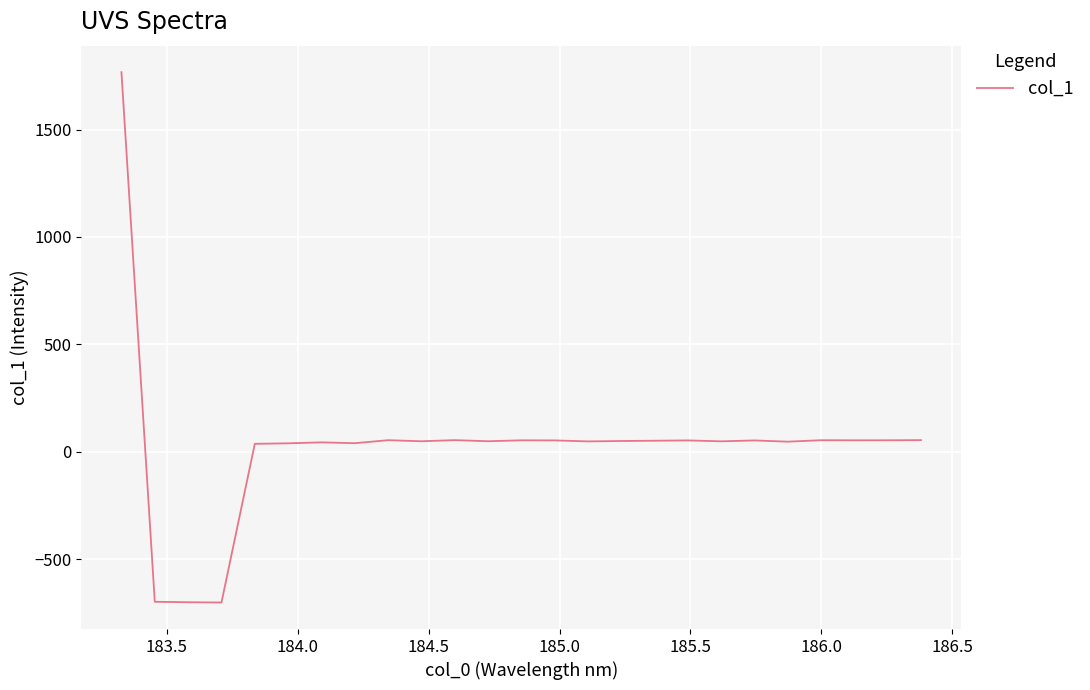

What is the greatest value displayed?

1767.6